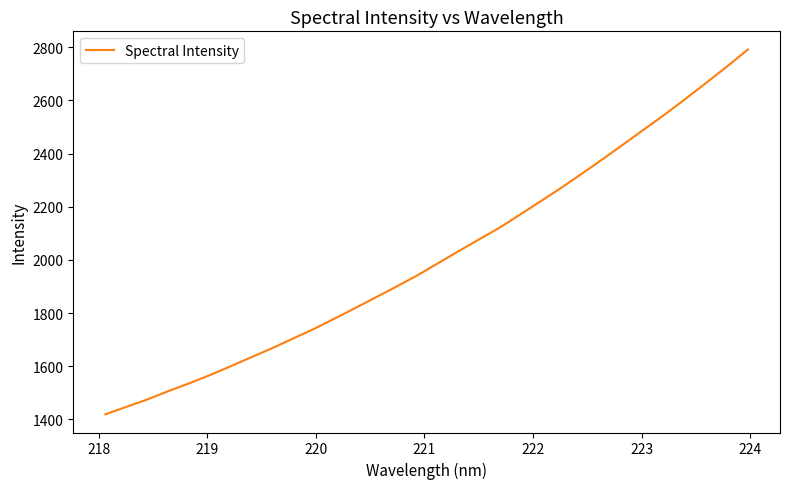

What is the maximum value shown in the chart?

2790.9